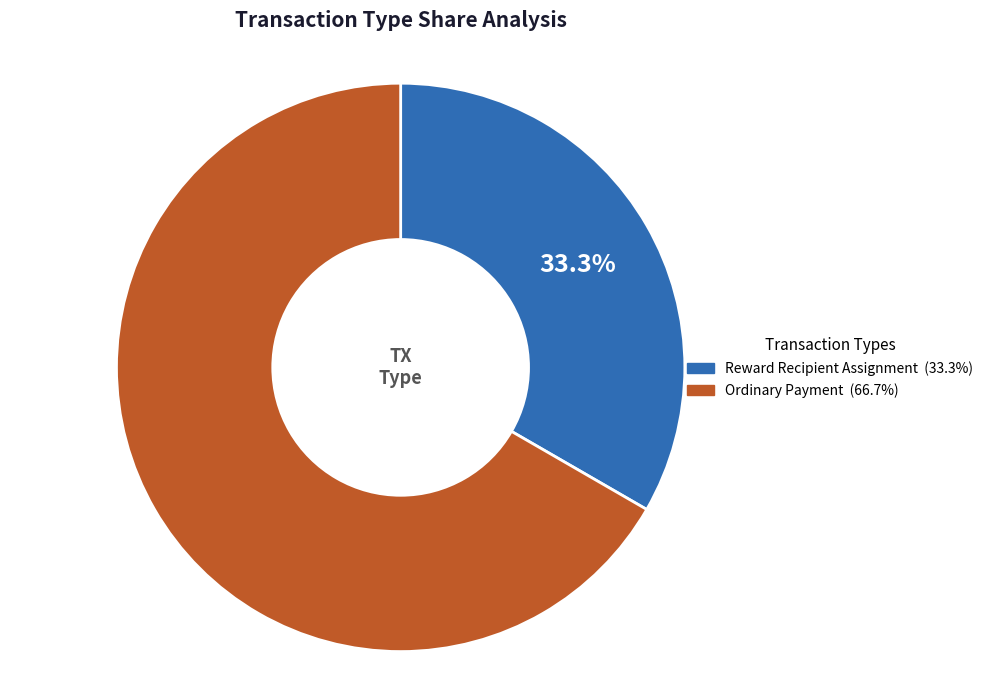

Does any single category account for the majority?

Yes